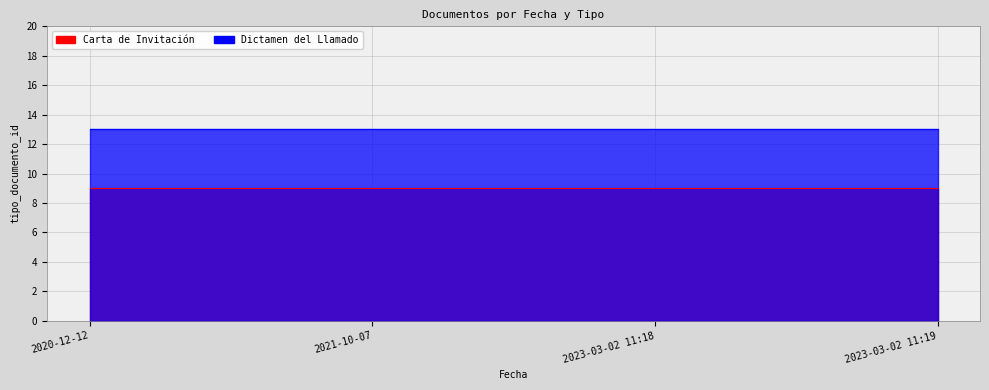

The value of Carta de Invitación at 2021-10-07 is 5. True or false?

False